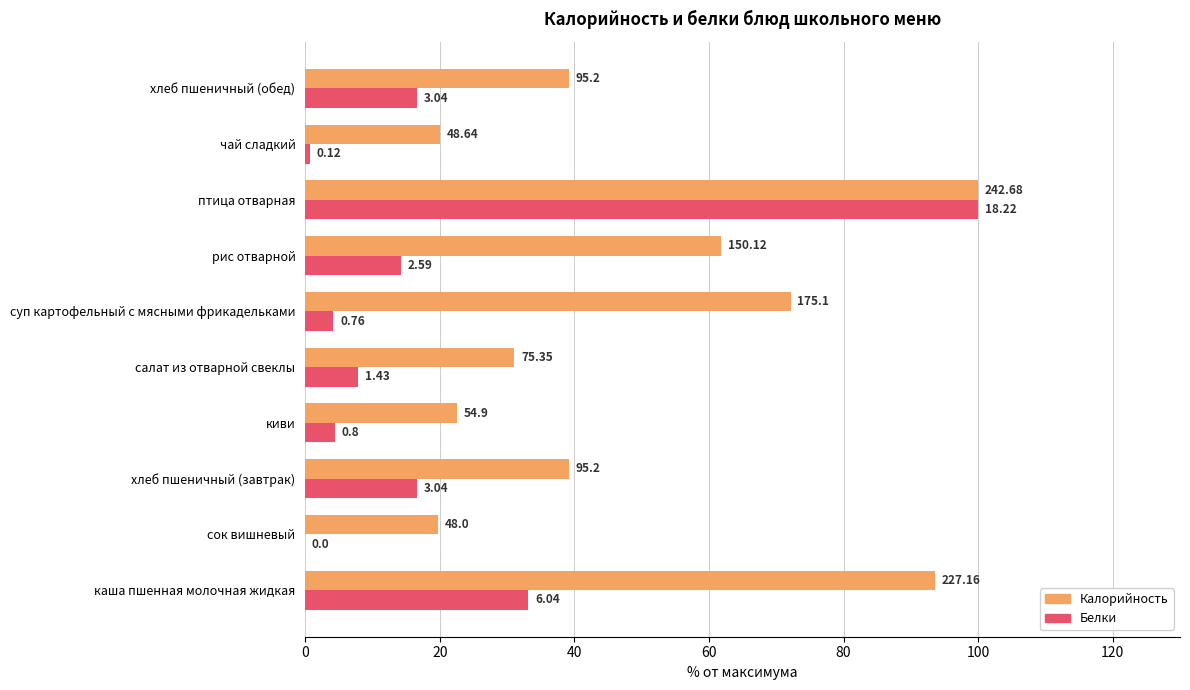

What are all the series names shown in the legend?

Калорийность, Белки